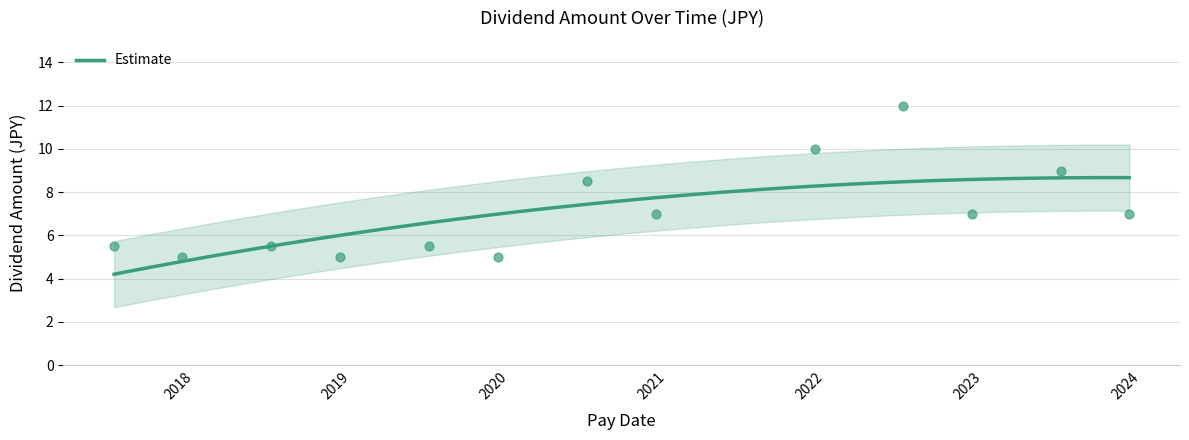

What is the change in value from 2020-12-04 to 2023-06-30?

+2.0